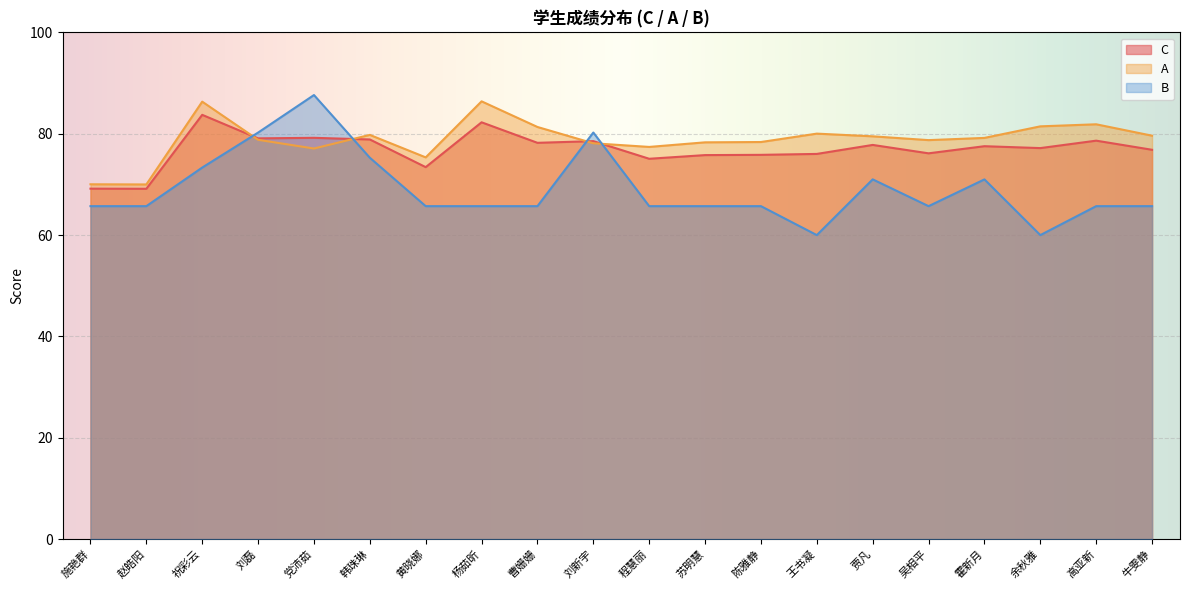

True or false: A has more than 2 interior local peaks.

True